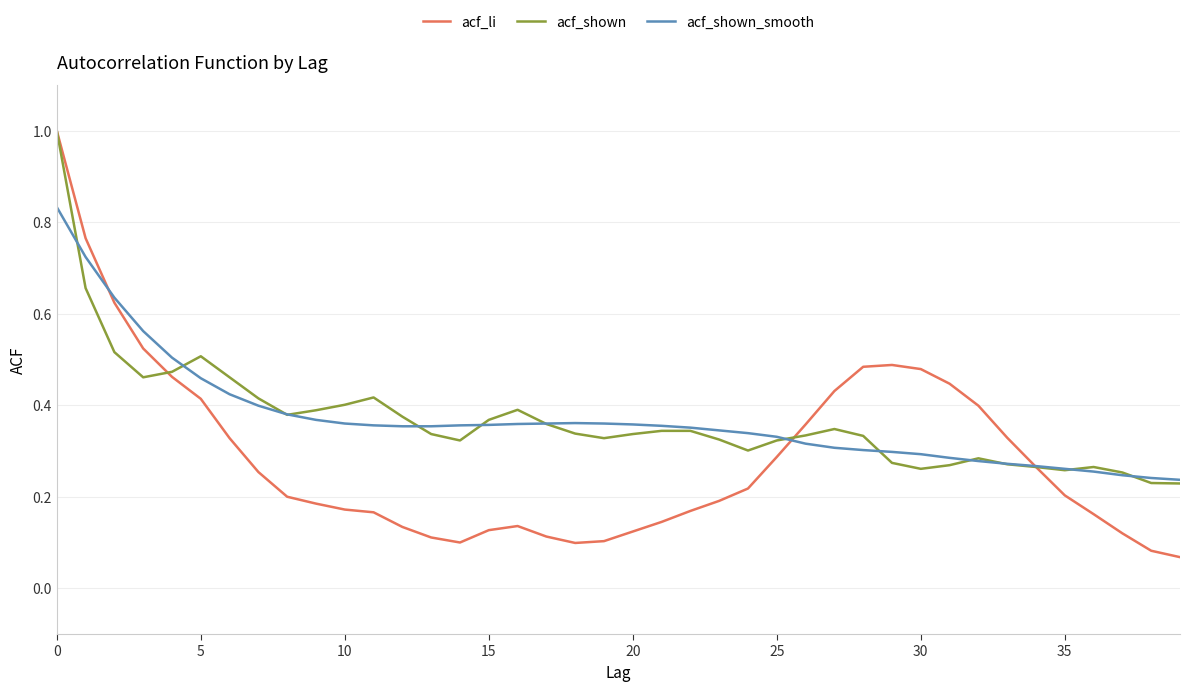

What is the maximum value shown in the chart?

1.0